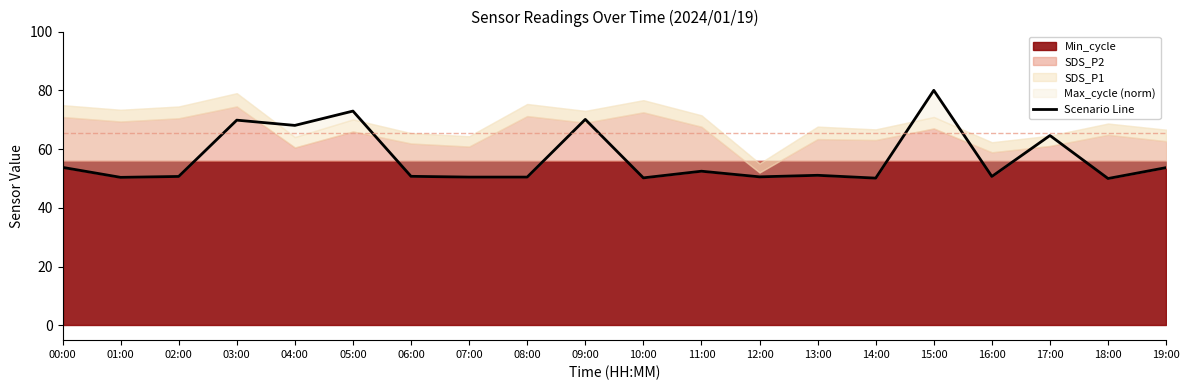

What is the label of the 4th point from the left?

03:00